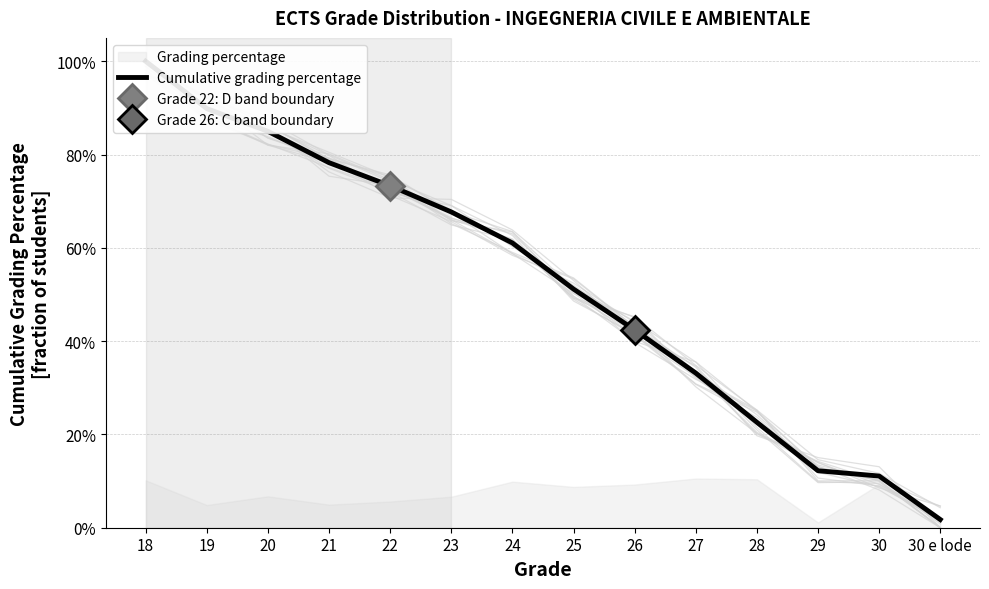

Is it true that the value at 29 is 0.1?

True